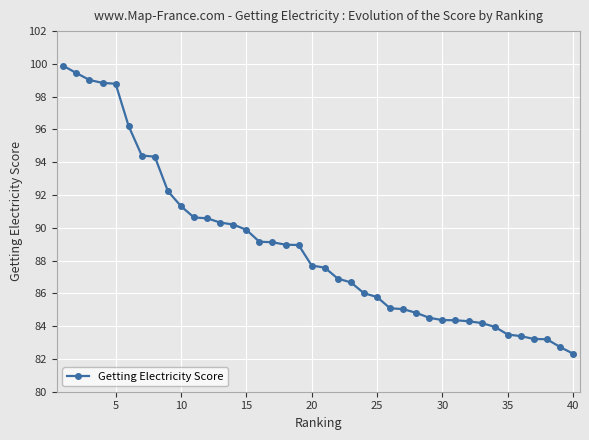

What is the value of the 28th point from the left?

84.8